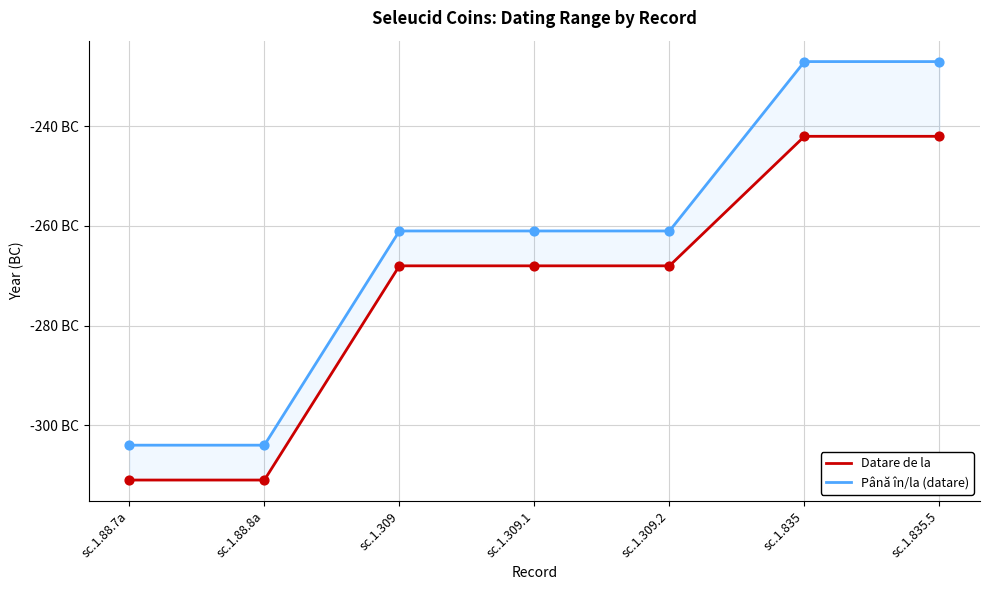

Which series has the widest spread of Y values?

Până în/la (datare)